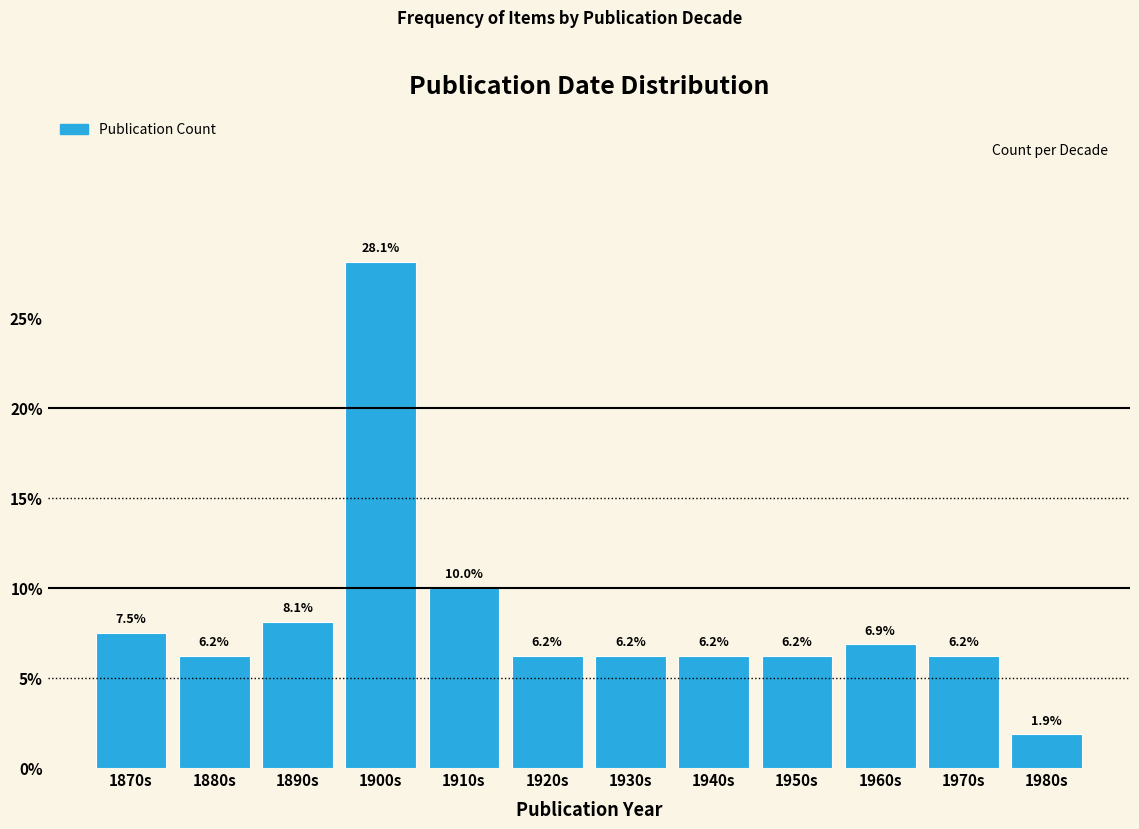

What is the sum of the values at 1870s and 1900s?

35.6